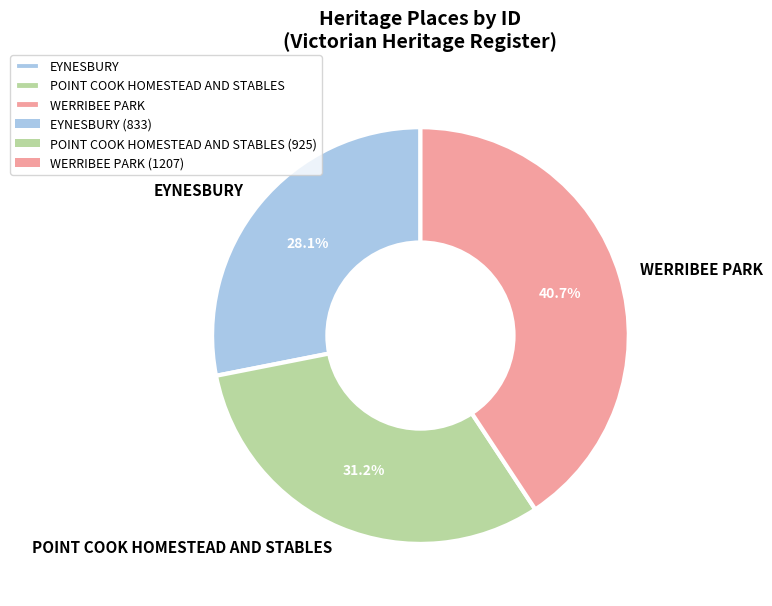

Rank the categories by value from highest to lowest.

WERRIBEE PARK, POINT COOK HOMESTEAD AND STABLES, EYNESBURY